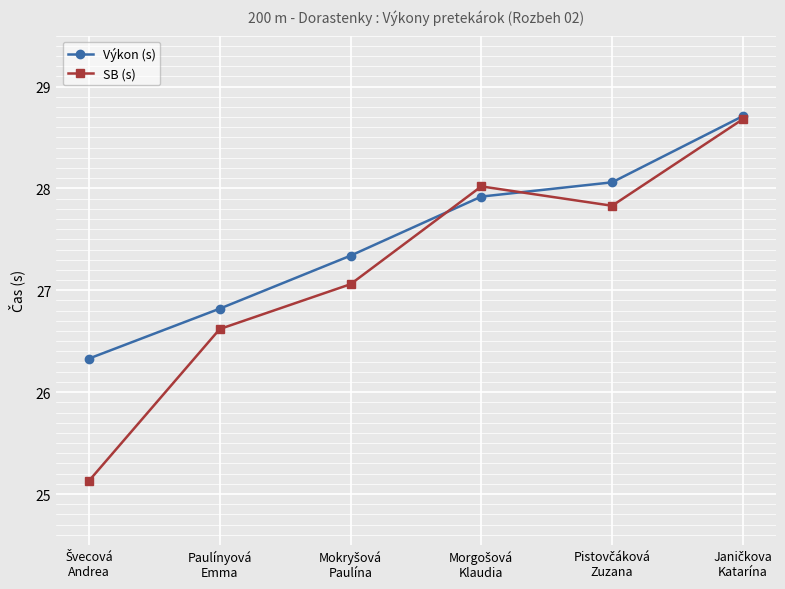

At how many categories does at least one series exceed 26?

6